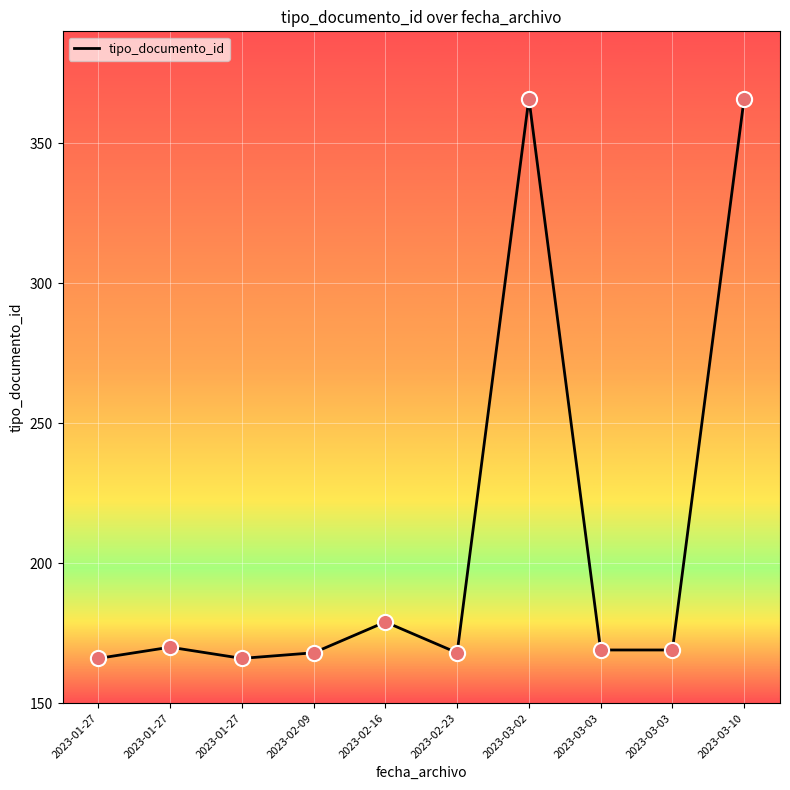

Which has a higher value, 2023-01-27 or 2023-03-10?

2023-03-10